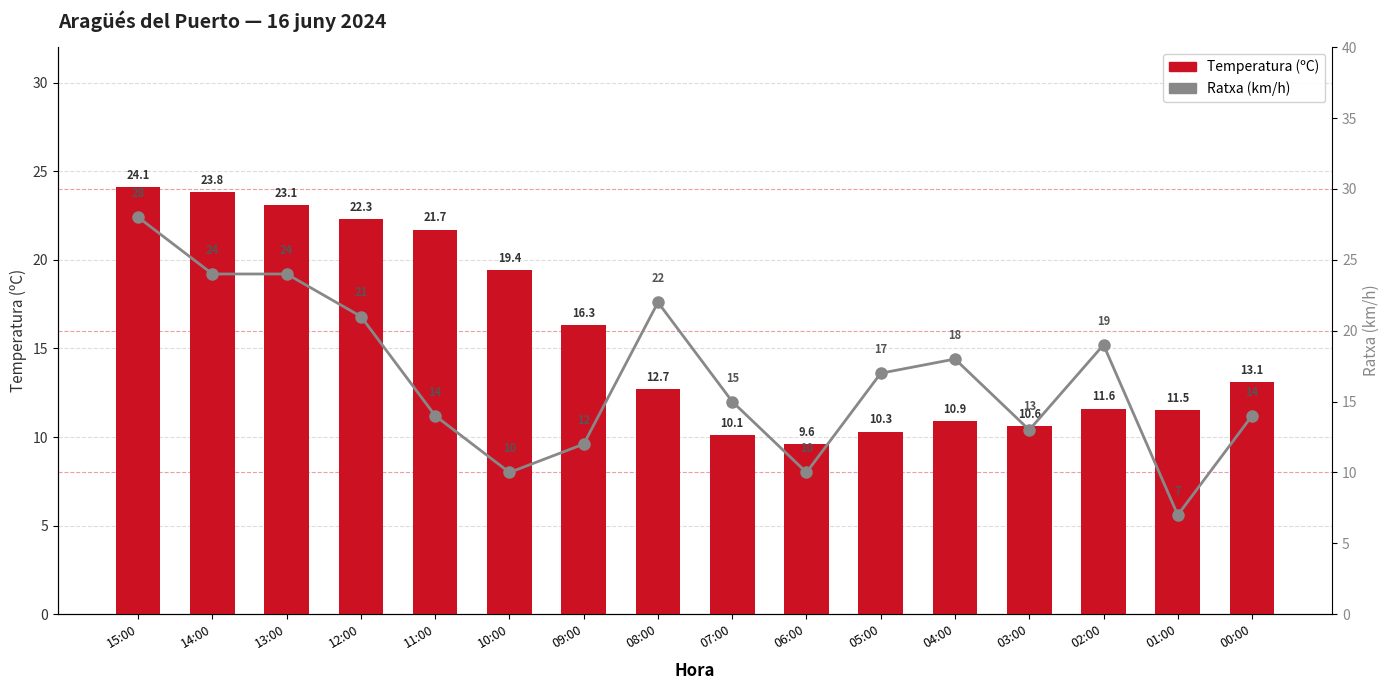

Reading left to right, extract all data points from this chart.

Temperatura (ºC): 24.1	23.8	23.1	22.3	21.7	19.4	16.3	12.7	10.1	9.6	10.3	10.9	10.6	11.6	11.5	13.1
Ratxa (km/h): 28.0	24.0	24.0	21.0	14.0	10.0	12.0	22.0	15.0	10.0	17.0	18.0	13.0	19.0	7.0	14.0